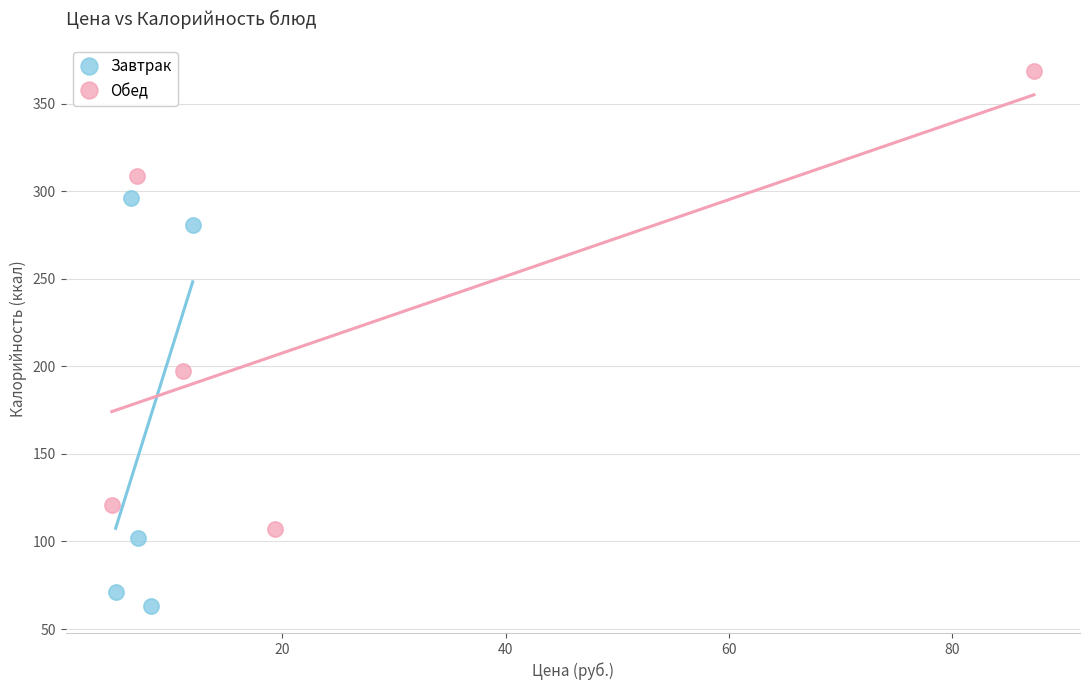

What are all the series names shown in the legend?

Завтрак, Обед